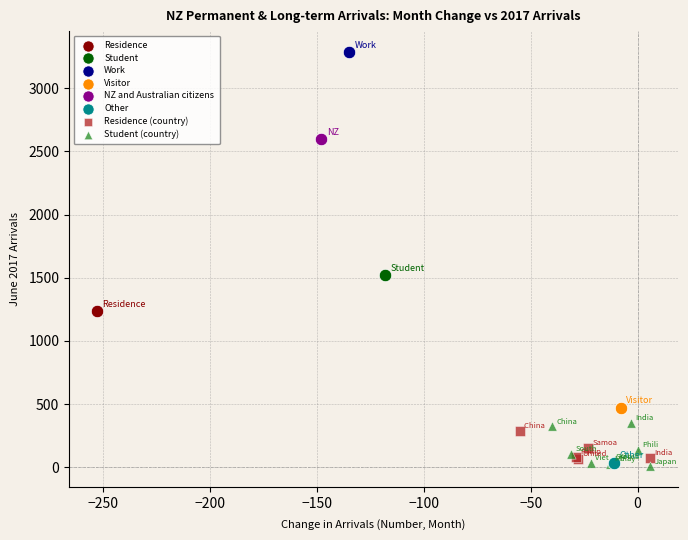

Which series contains the highest Y value?

Work